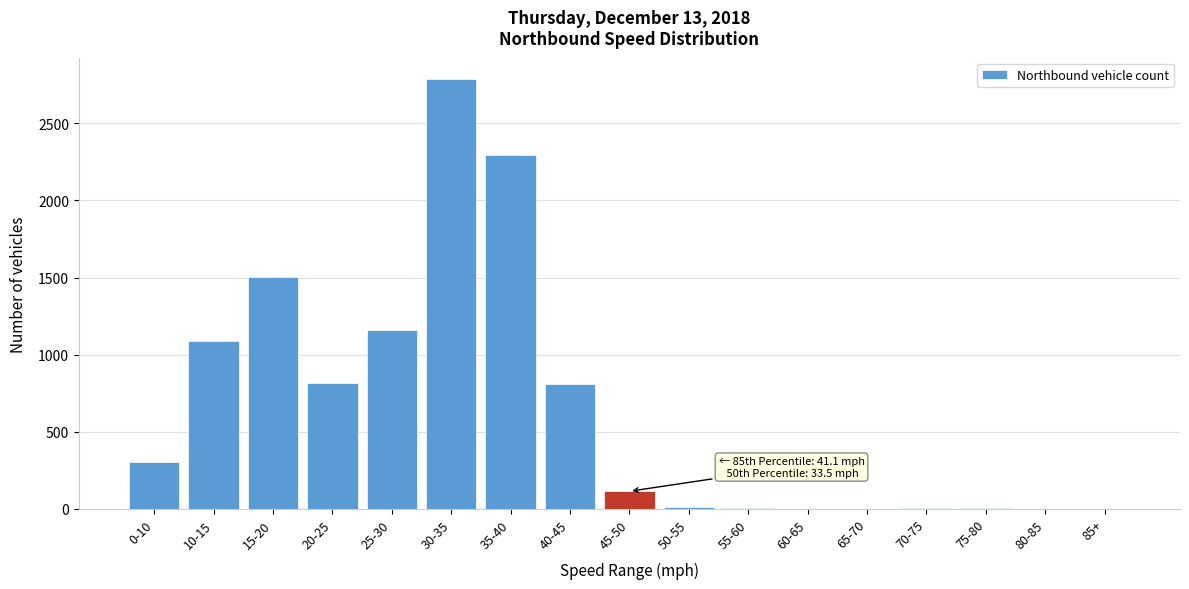

What is the sum of all values?

10900